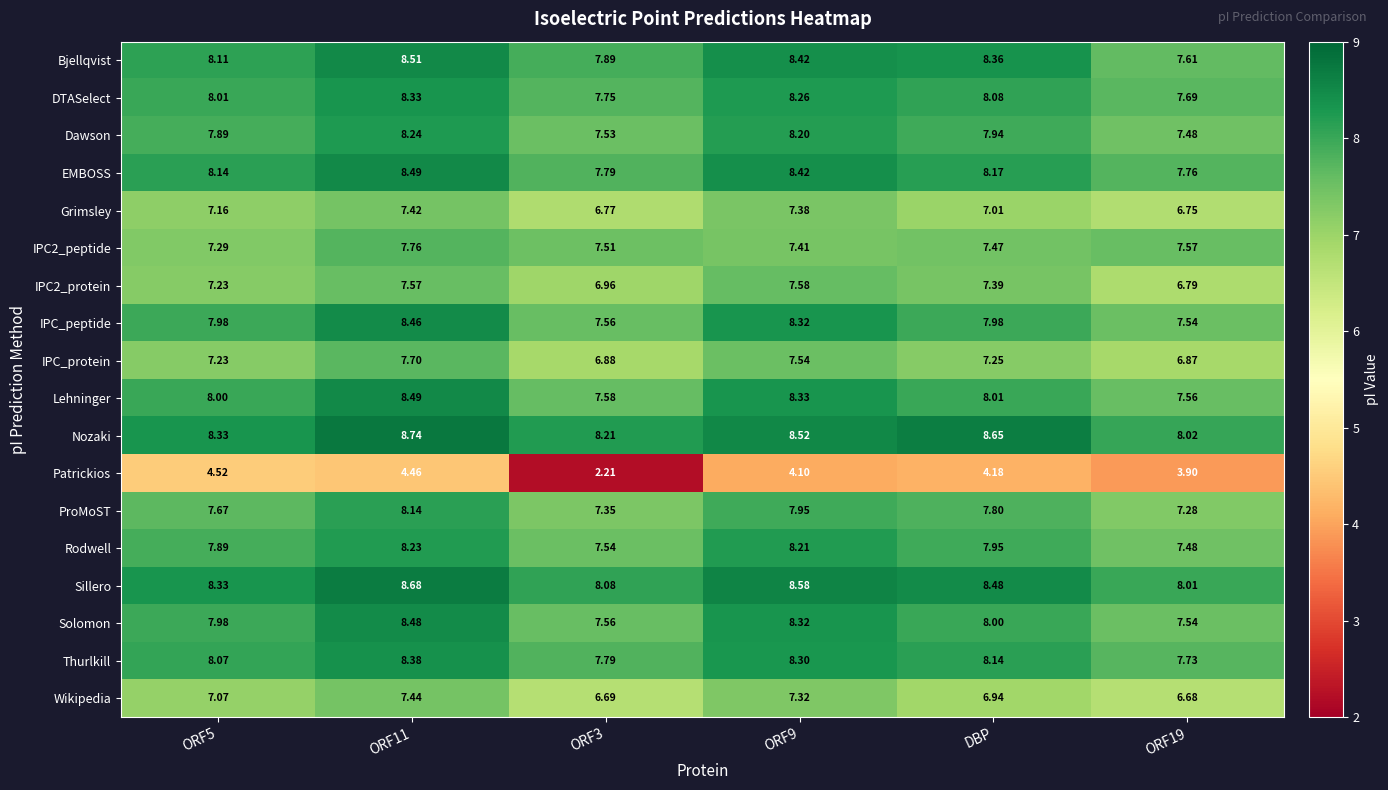

Which series has the largest total across all categories?

Nozaki